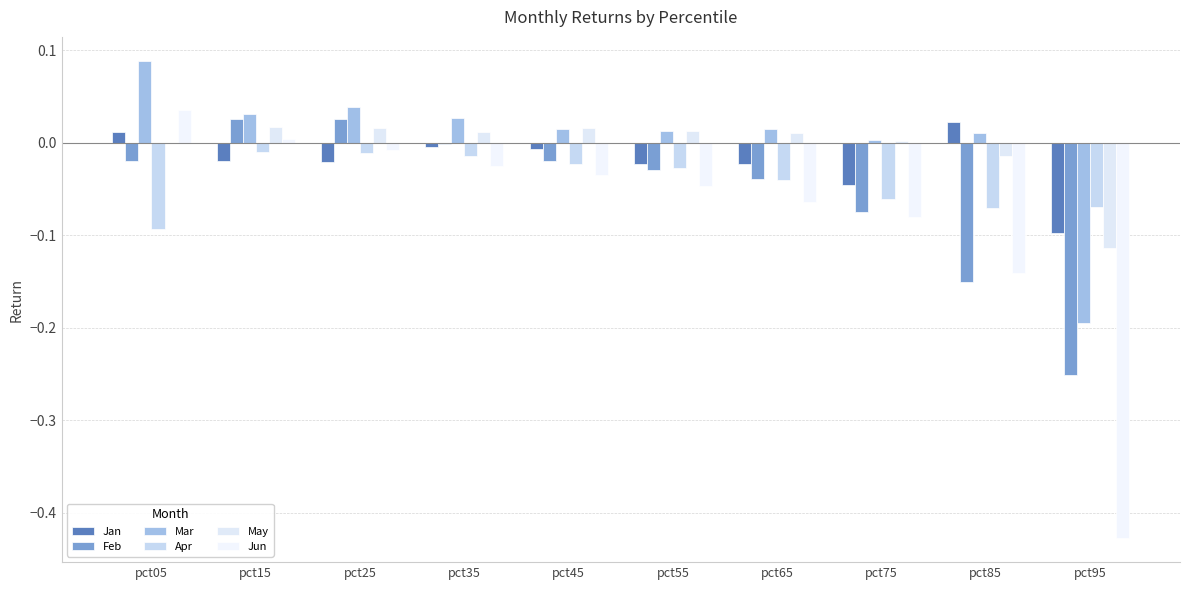

Does the chart contain stacked bars?

No